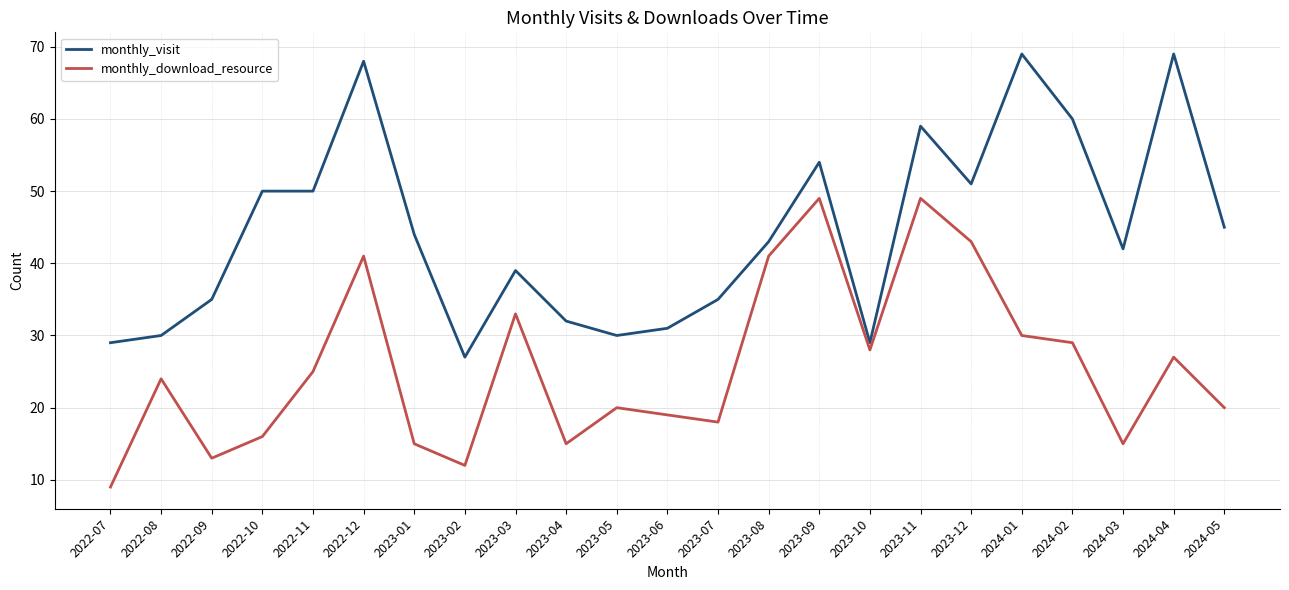

What is the spread (max minus min) of values at 2024-01?

39